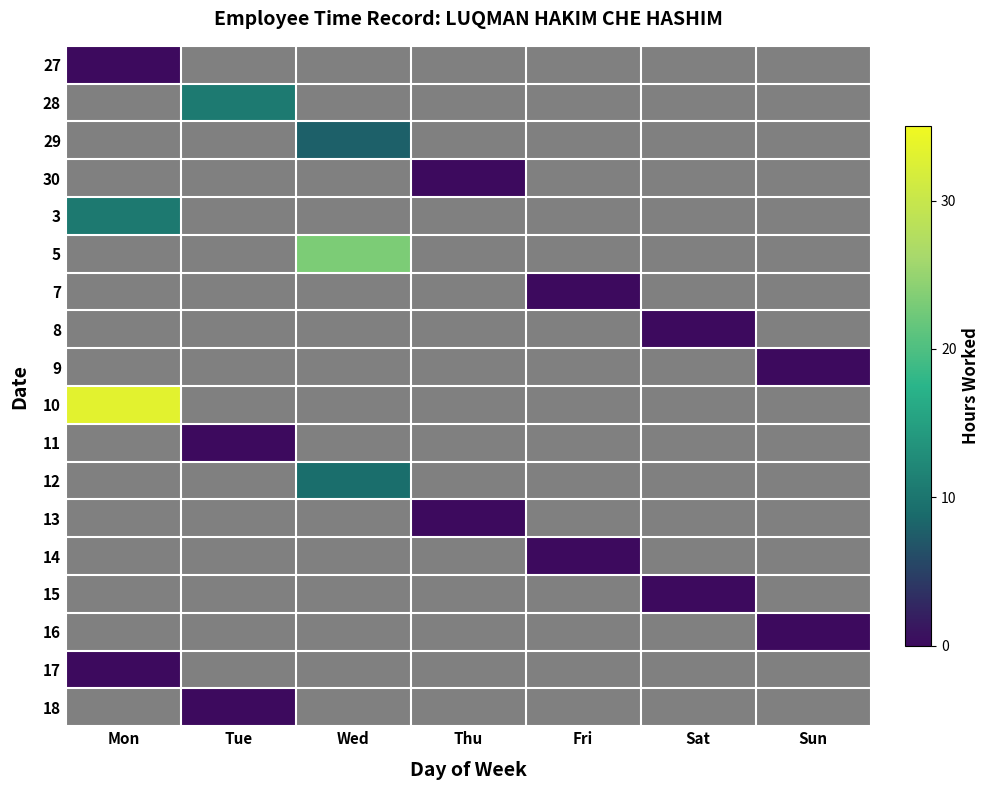

At which label is 10 closest to 33?

Mon